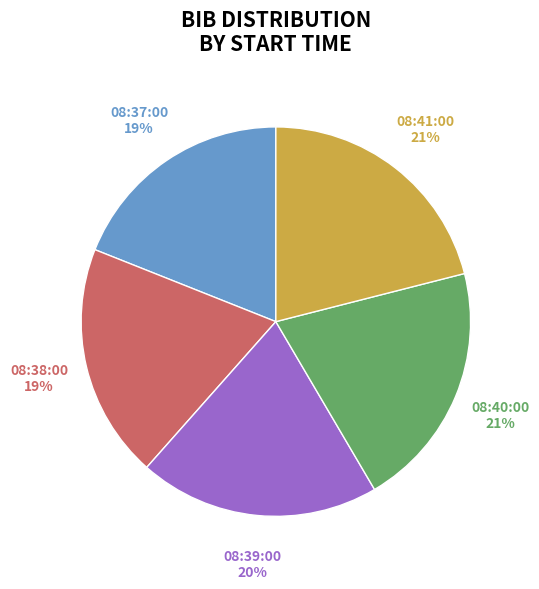

To the nearest percent, what percentage of the pie is 08:38:00?

19%